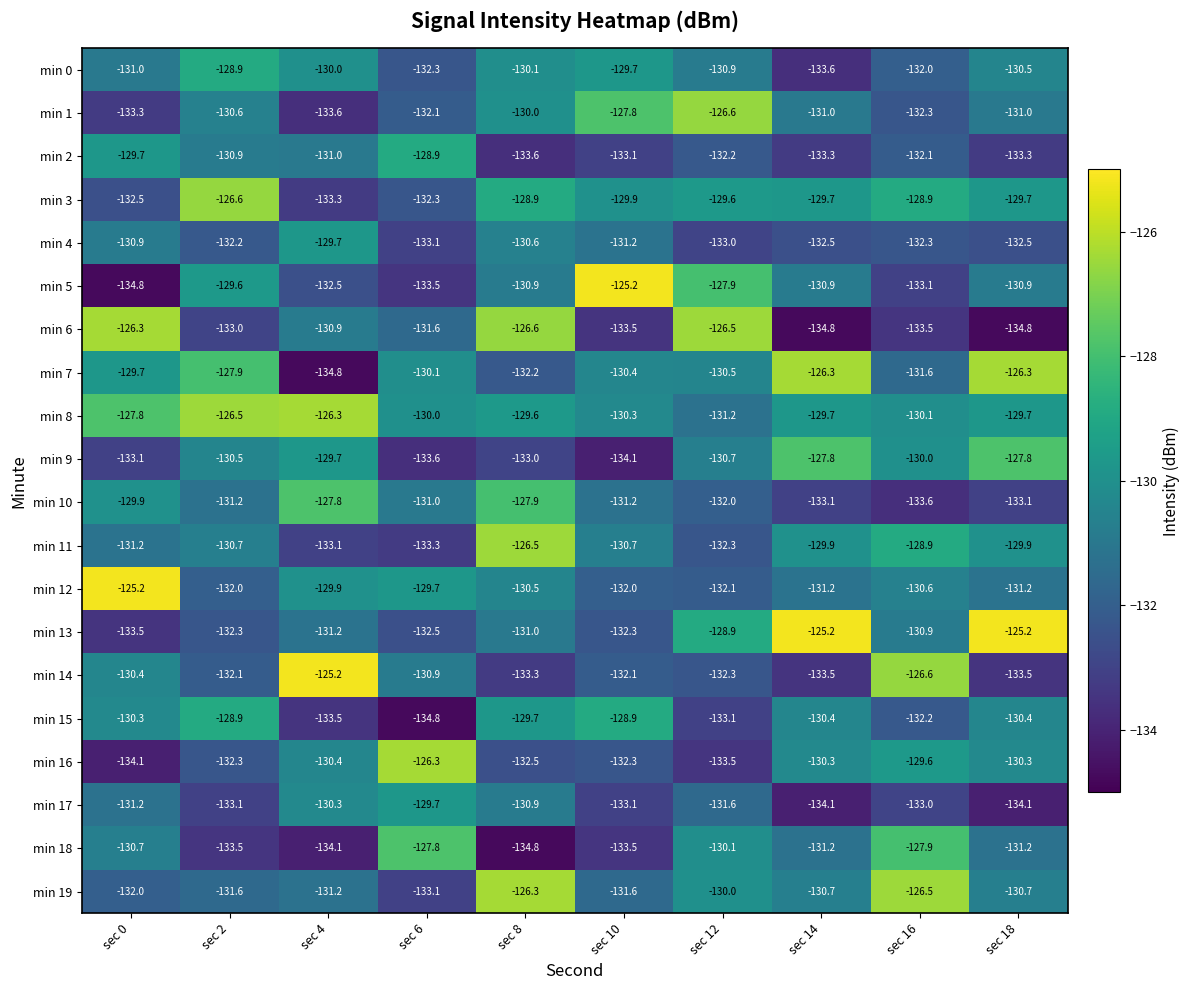

Which series has the widest spread of values?

min 5